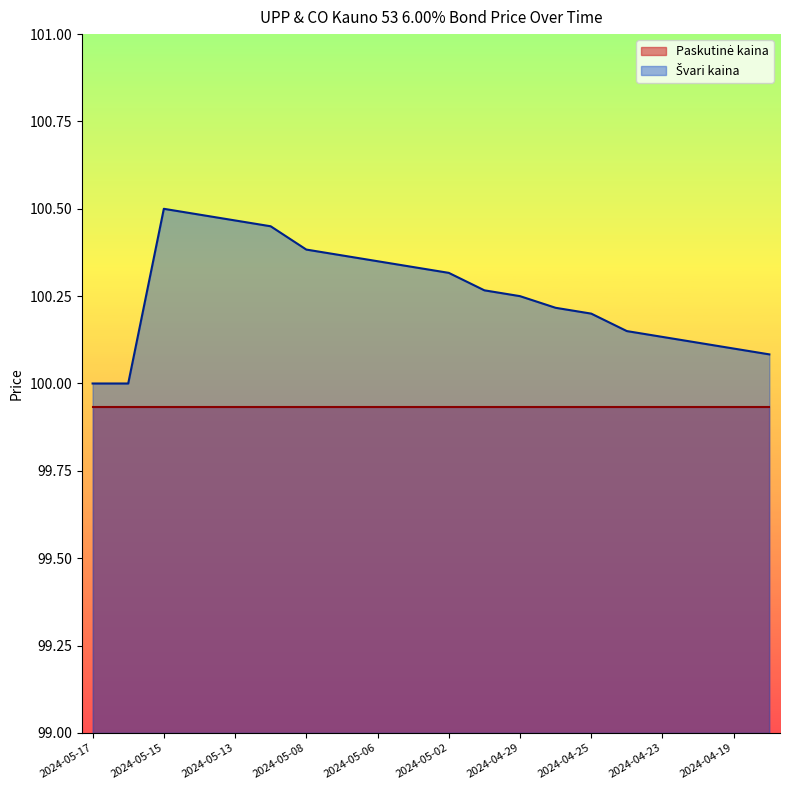

How many values are between 100 and 101?

20